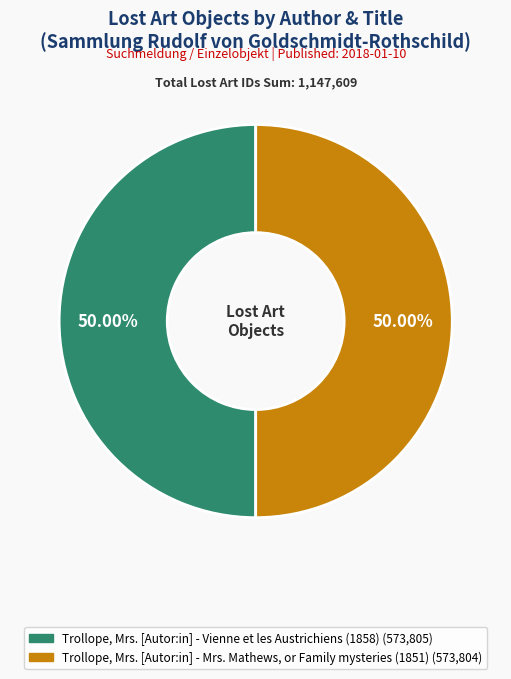

To the nearest percent, what is the average slice percentage?

50%